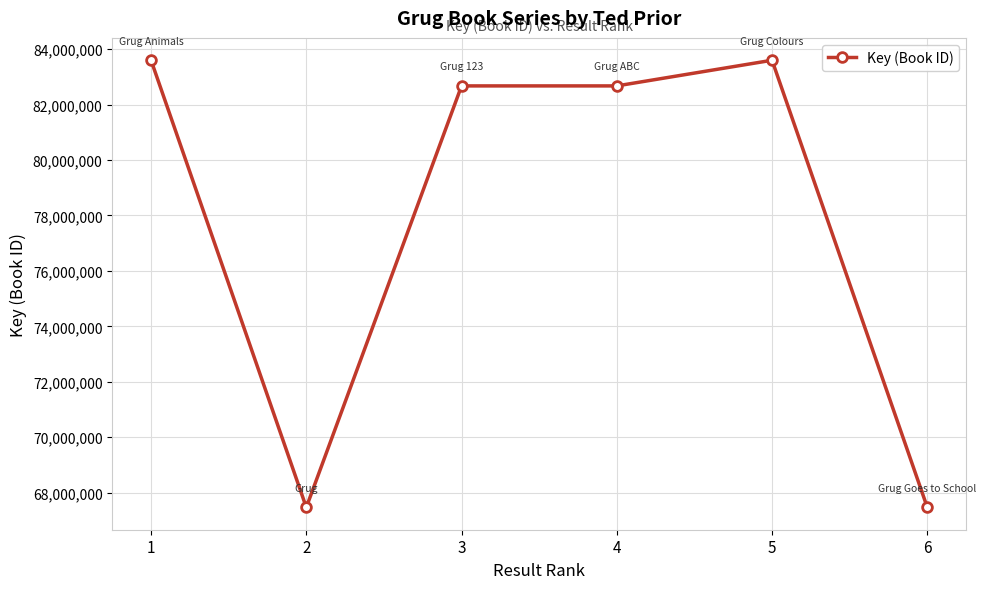

What is the value of the 1st point from the left?

83597042